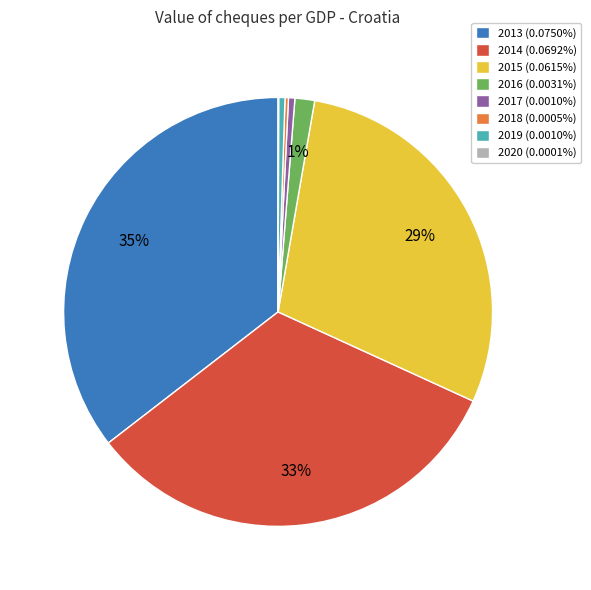

Between 2014 and 2019, which is larger?

2014